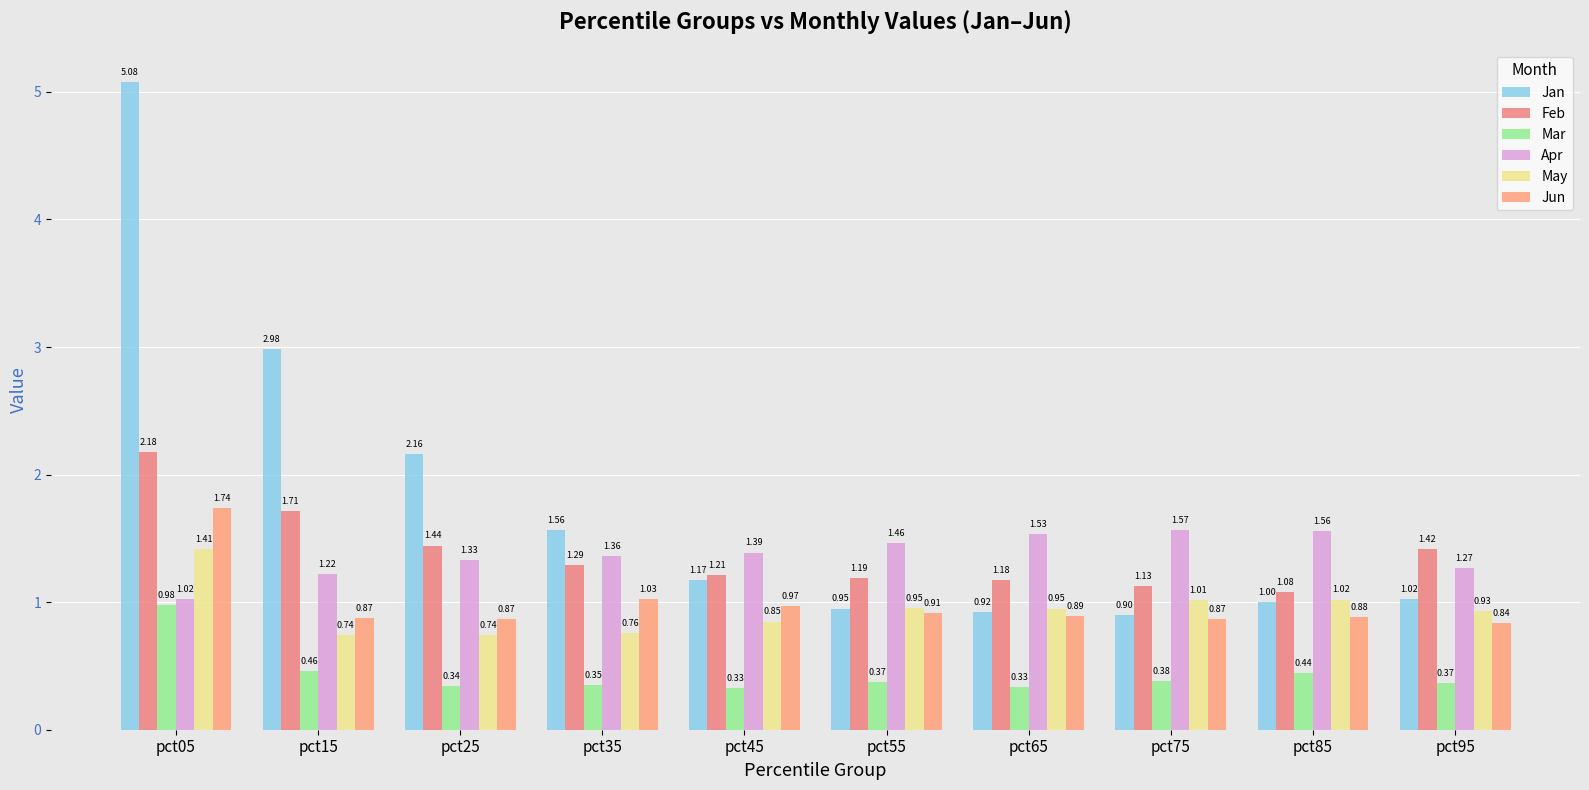

Are the bars grouped side by side (vs. stacked)?

Yes